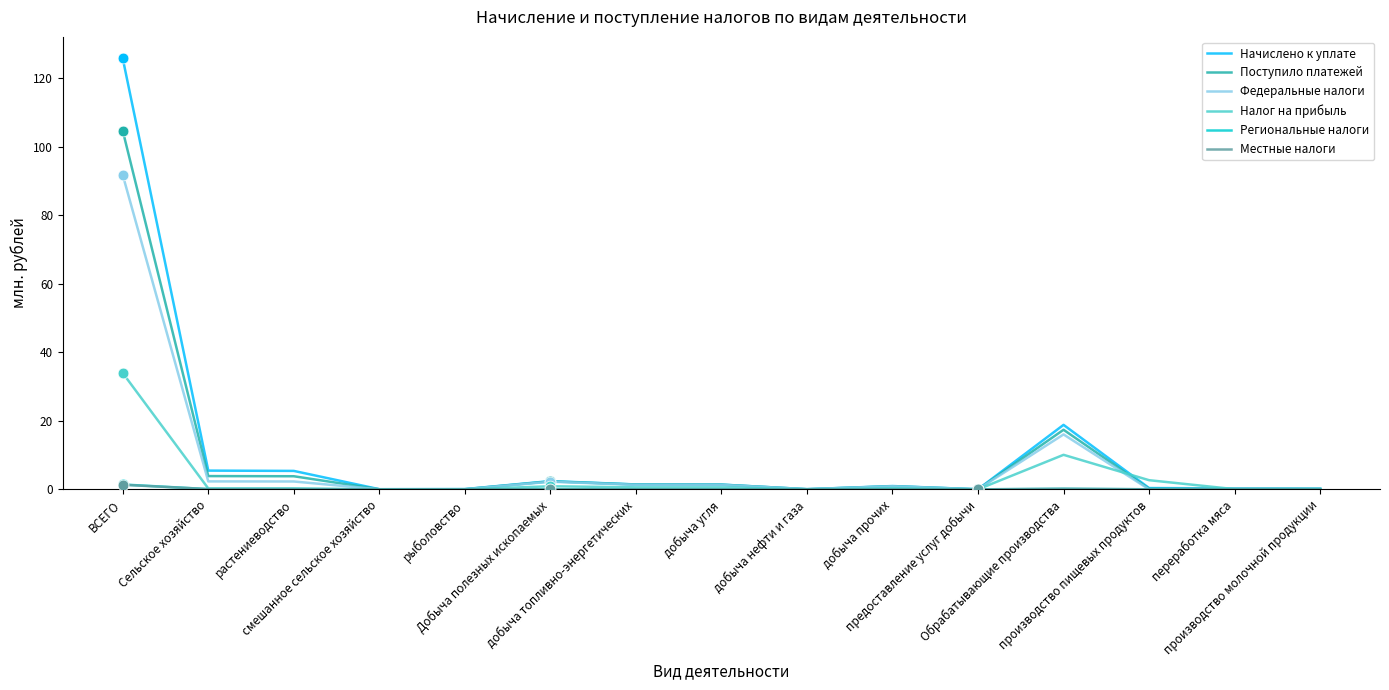

What is the greatest value displayed?

125.7